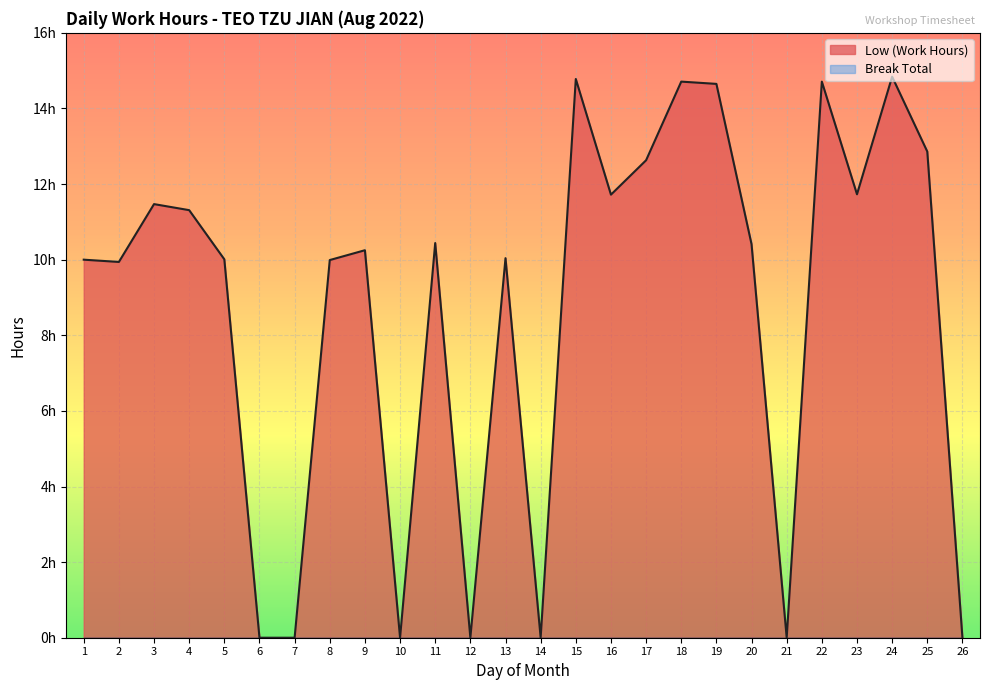

How many lines are shown in the chart?

1